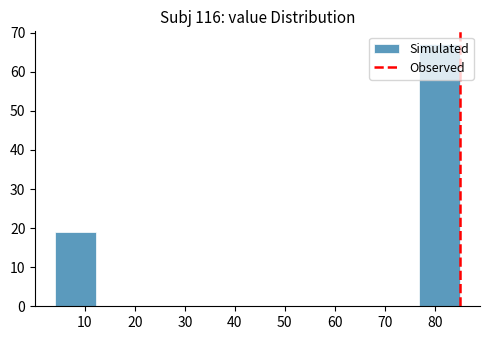

Over which range of the x-axis is the bar tallest?

77 to 85